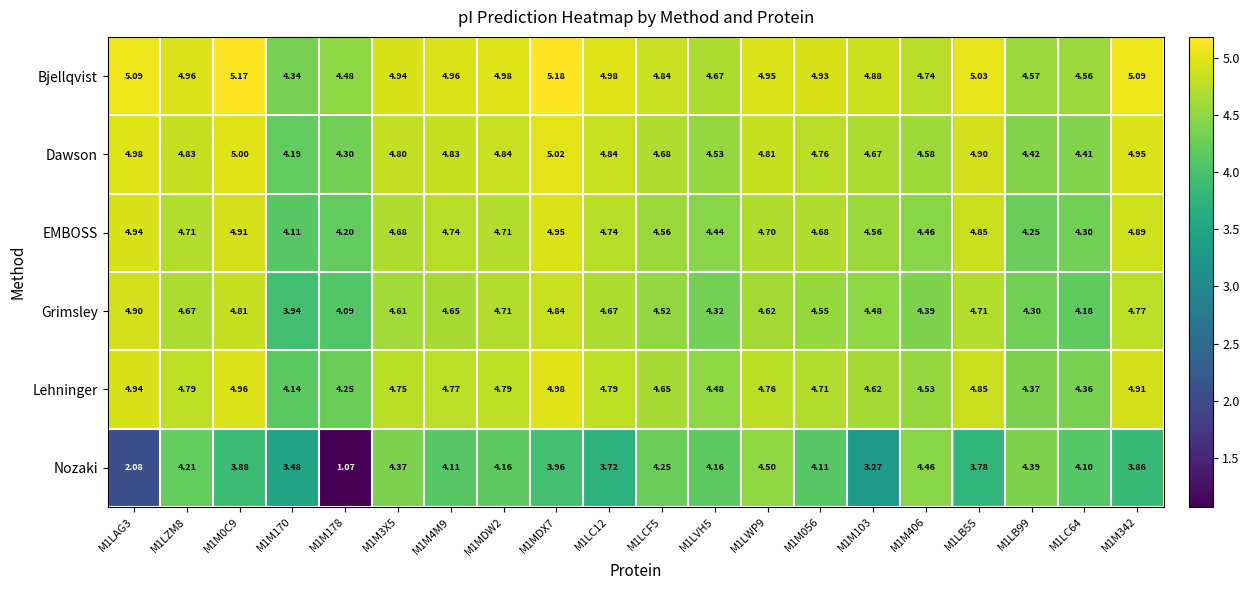

Which series has the largest range (max minus min)?

Nozaki